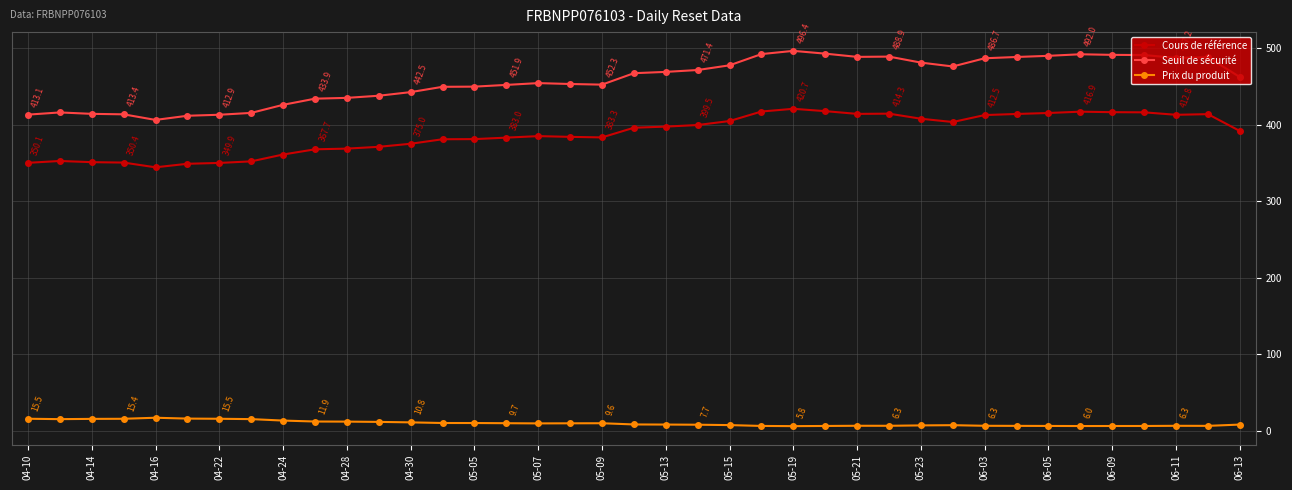

What is the maximum value for Seuil de sécurité?

496.4